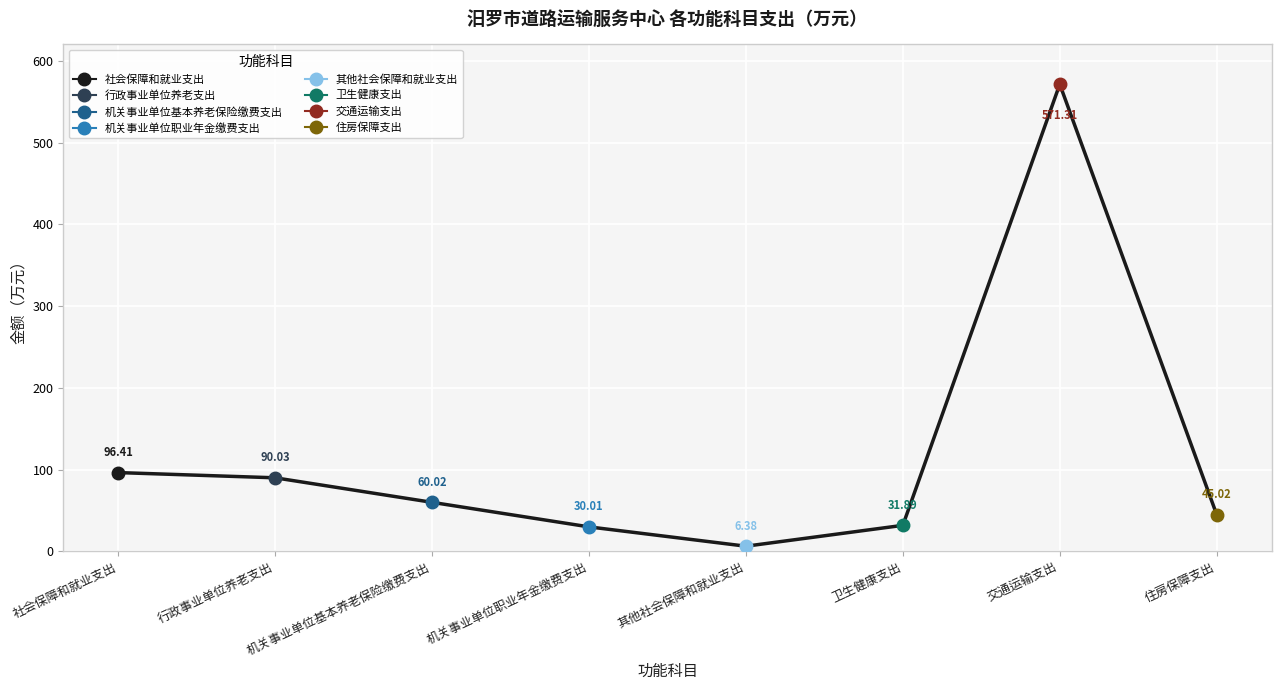

What is the smallest value displayed?

6.4